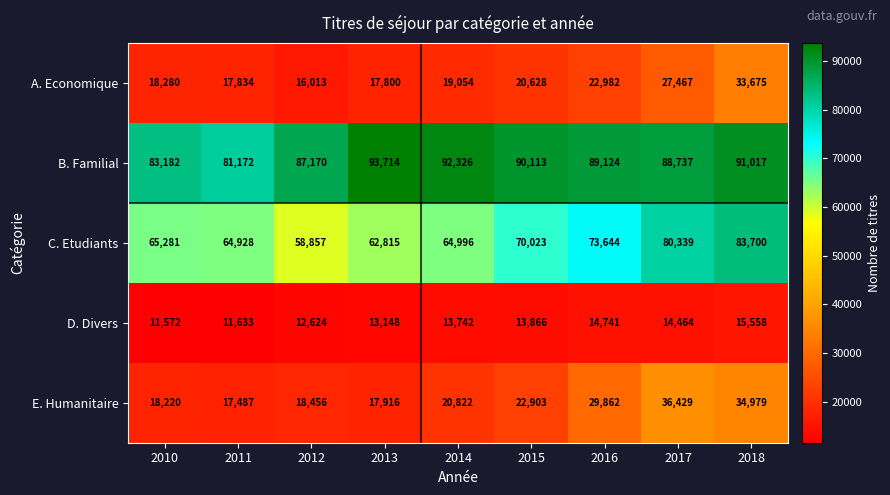

What is the greatest value displayed?

93714